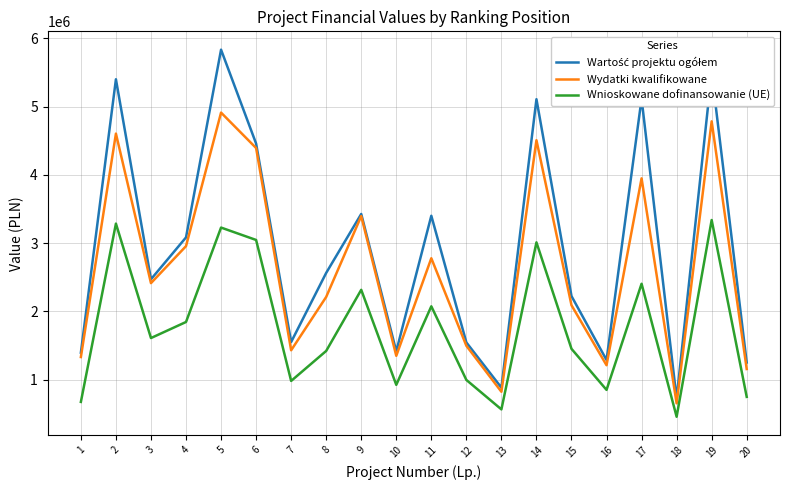

True or false: Wnioskowane dofinansowanie (UE) and Wydatki kwalifikowane cross at least once.

False